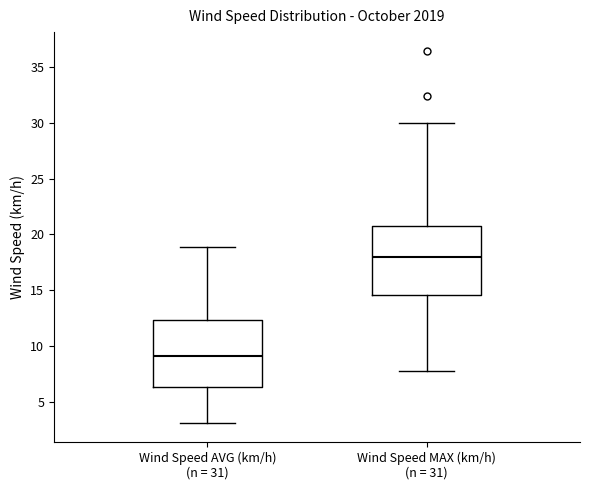

Reading left to right, read every box against the y-axis: the position of its median line, the range the box covers, and the ends of its whiskers. The values are not printed on the chart, so give them approximately, as read against the axis.

Wind Speed AVG (km/h) (n = 31): median 9.0, box 6.5 to 12.5, whiskers 3.0 to 19.0
Wind Speed MAX (km/h) (n = 31): median 18.0, box 14.5 to 21.0, whiskers 7.5 to 30.0